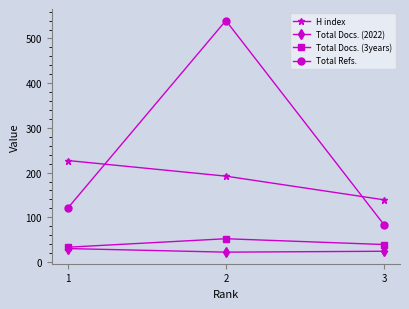

List the labels in order of Total Refs. value, largest first.

2, 1, 3